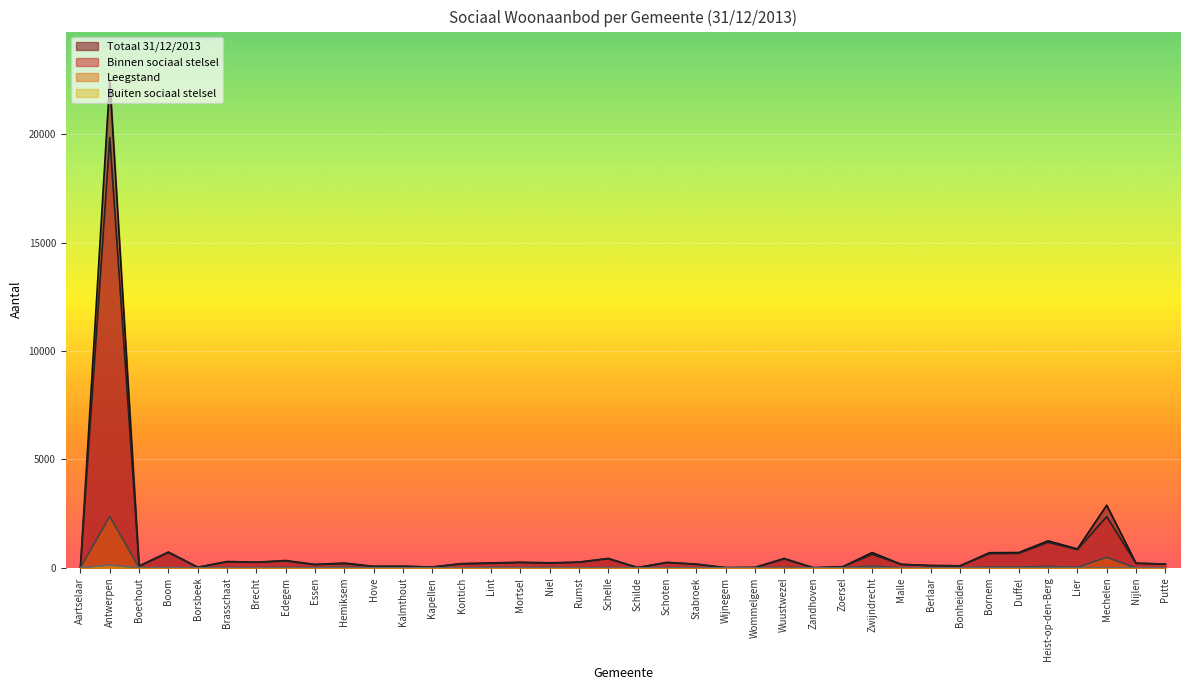

What is the difference between the maximum and minimum values in the Buiten sociaal stelsel series?

128